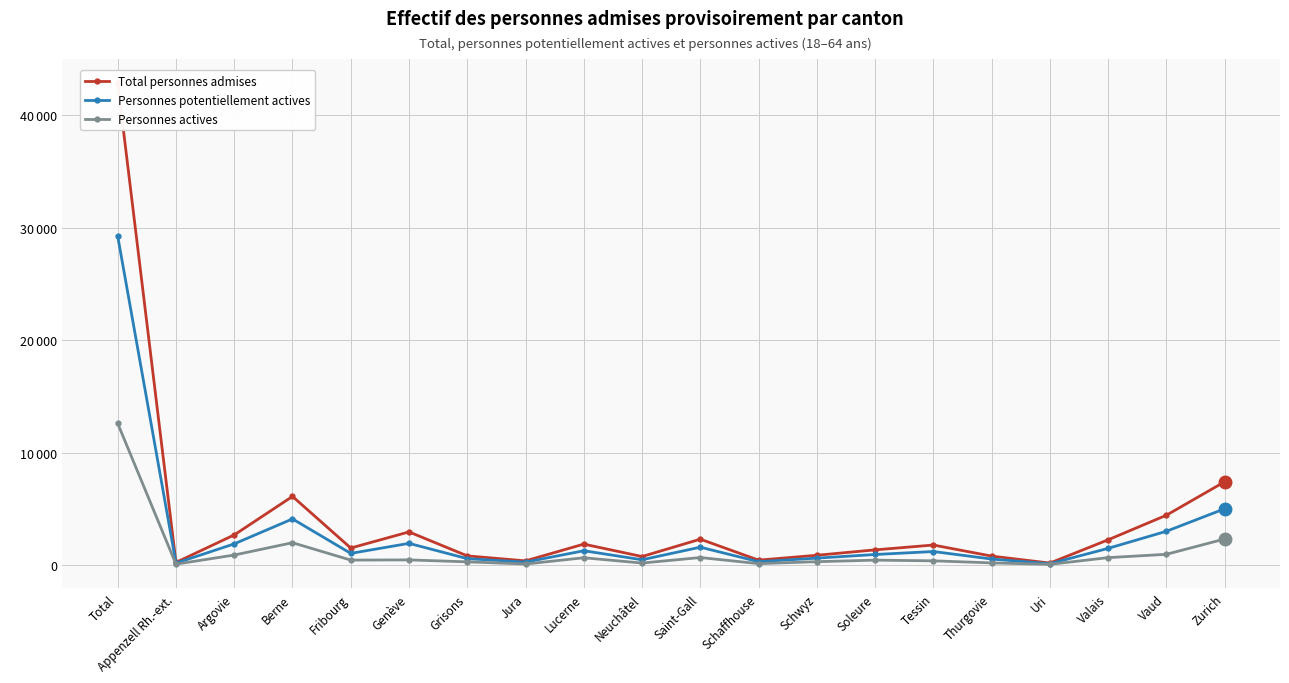

The value of Total personnes admises at Tessin is 2980. True or false?

False